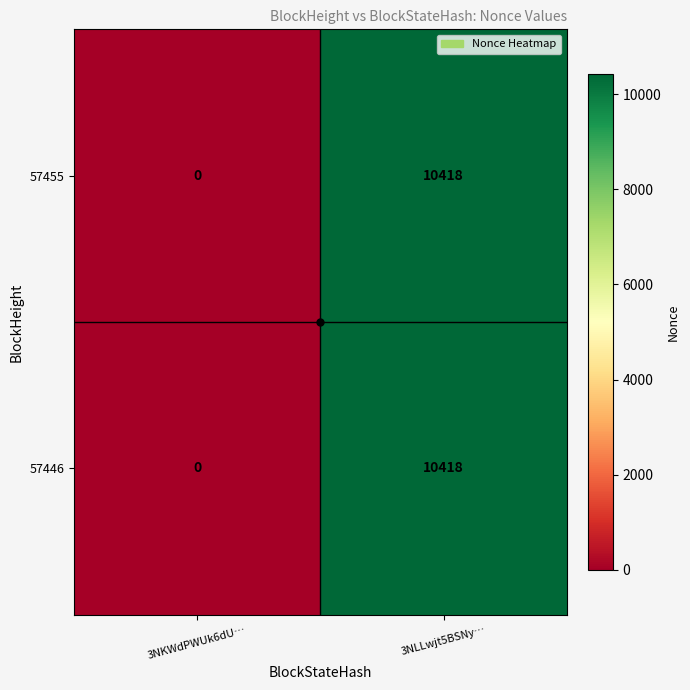

Rank the categories by 57455 value from highest to lowest.

3NLLwjt5BSNy…, 3NKWdPWUk6dU…